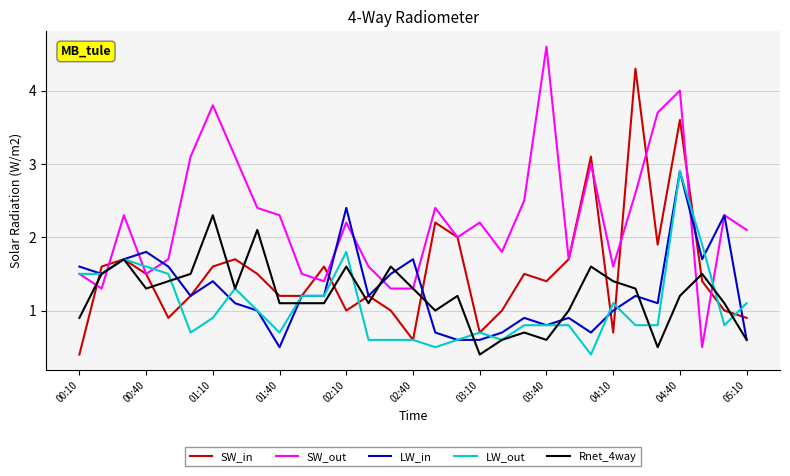

Which series has the largest range (max minus min)?

SW_out